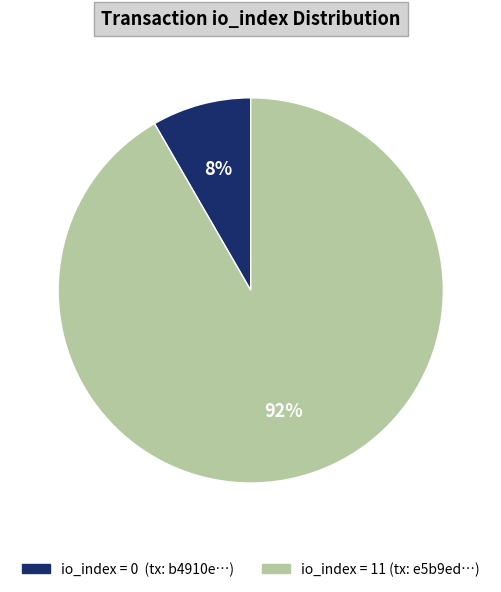

To the nearest percent, what is the average slice percentage?

50%